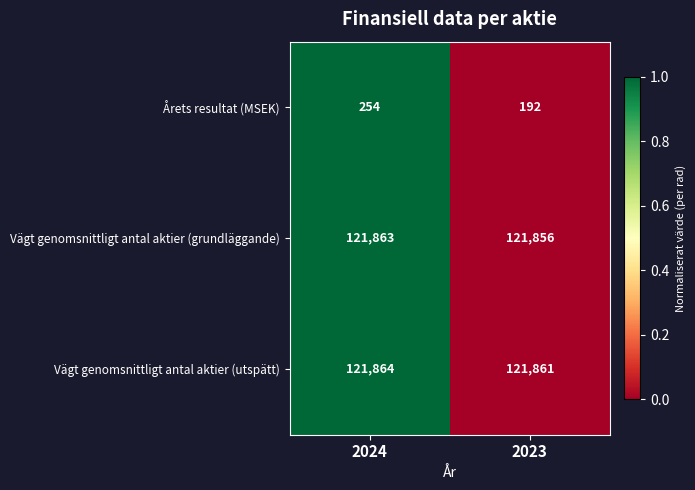

At which label is Vägt genomsnittligt antal aktier (utspätt) closest to 121862?

2023